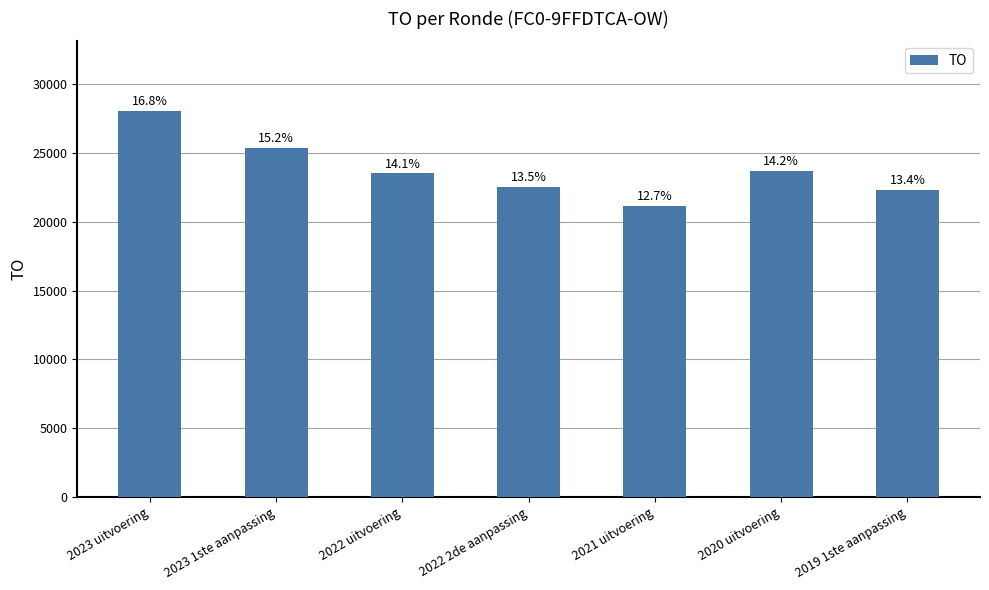

The value at 2020 uitvoering is 11971. True or false?

False